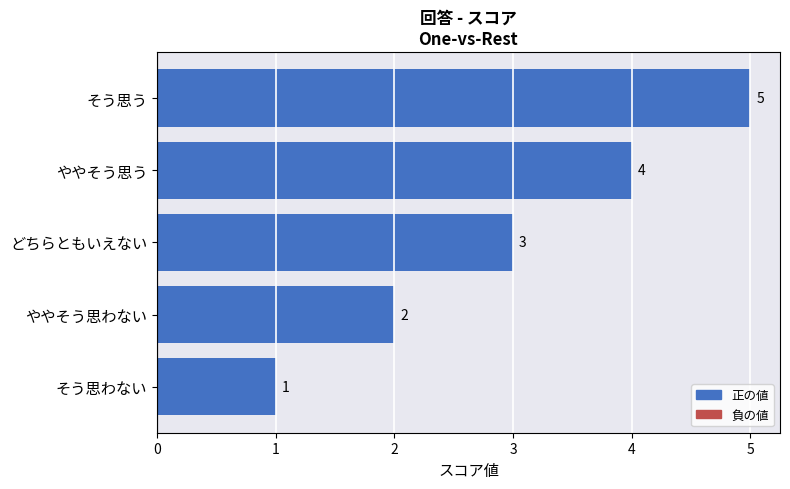

What is the change in value from ややそう思う to そう思う?

+1